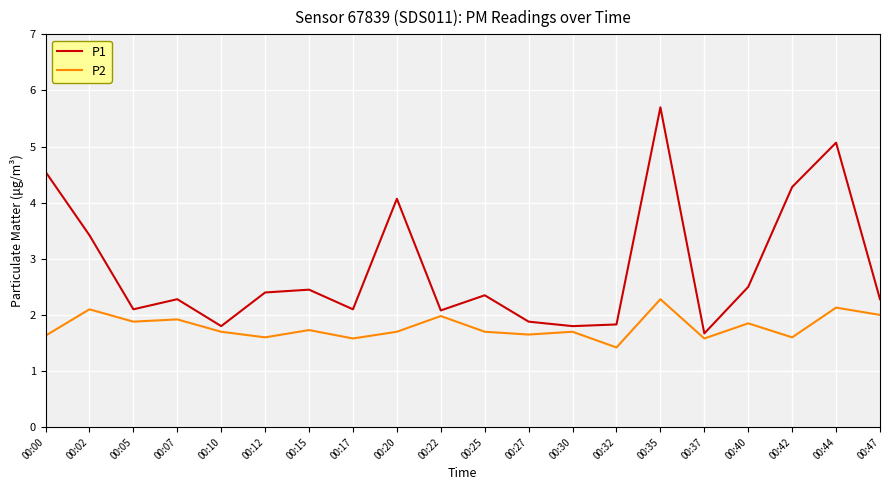

What is the maximum value for P2?

2.3